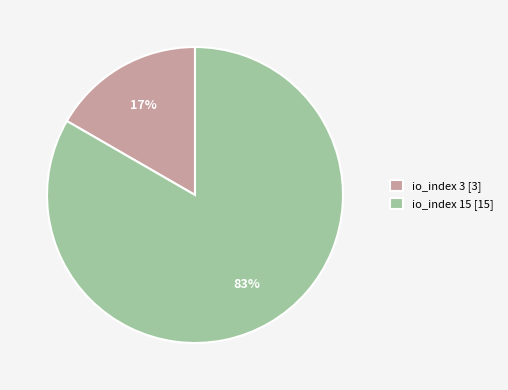

Does any single category account for the majority?

Yes